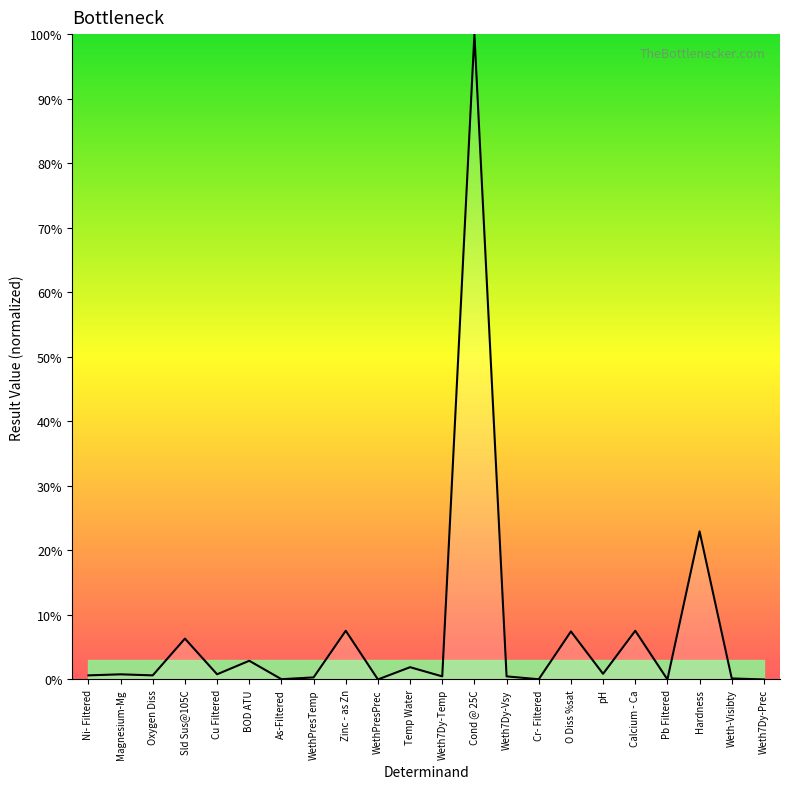

True or false: the data shows 1.6 at Sld Sus@105C.

False